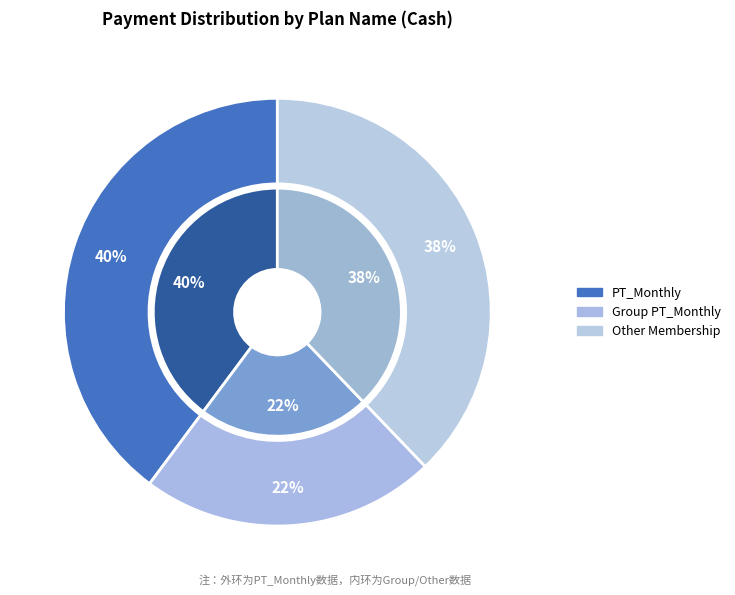

Is there any slice that represents more than half of the pie?

No